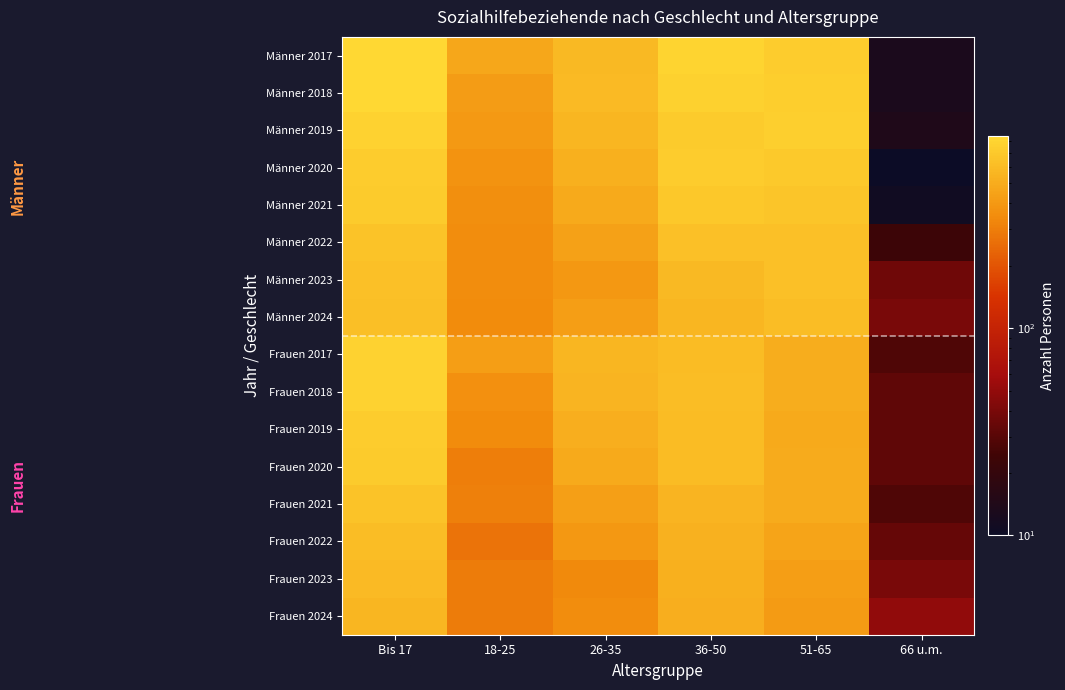

Reading left to right, extract all data points from this chart.

Männer 2017: Bis 17=844	18-25=469	26-35=580	36-50=797	51-65=730	66 u.m.=13
Männer 2018: Bis 17=831	18-25=416	26-35=592	36-50=762	51-65=741	66 u.m.=13
Männer 2019: Bis 17=786	18-25=404	26-35=562	36-50=715	51-65=757	66 u.m.=14
Männer 2020: Bis 17=734	18-25=374	26-35=524	36-50=724	51-65=707	66 u.m.=9
Männer 2021: Bis 17=717	18-25=357	26-35=486	36-50=688	51-65=666	66 u.m.=11
Männer 2022: Bis 17=661	18-25=354	26-35=437	36-50=634	51-65=633	66 u.m.=23
Männer 2023: Bis 17=636	18-25=354	26-35=399	36-50=583	51-65=632	66 u.m.=37
Männer 2024: Bis 17=622	18-25=348	26-35=428	36-50=559	51-65=612	66 u.m.=40
Frauen 2017: Bis 17=786	18-25=428	26-35=563	36-50=601	51-65=503	66 u.m.=28
Frauen 2018: Bis 17=784	18-25=362	26-35=550	36-50=609	51-65=509	66 u.m.=32
Frauen 2019: Bis 17=733	18-25=343	26-35=516	36-50=605	51-65=488	66 u.m.=32
Frauen 2020: Bis 17=721	18-25=299	26-35=489	36-50=606	51-65=499	66 u.m.=32
Frauen 2021: Bis 17=657	18-25=305	26-35=432	36-50=556	51-65=500	66 u.m.=28
Frauen 2022: Bis 17=615	18-25=273	26-35=398	36-50=533	51-65=457	66 u.m.=34
Frauen 2023: Bis 17=587	18-25=296	26-35=340	36-50=521	51-65=429	66 u.m.=40
Frauen 2024: Bis 17=565	18-25=296	26-35=351	36-50=519	51-65=413	66 u.m.=50